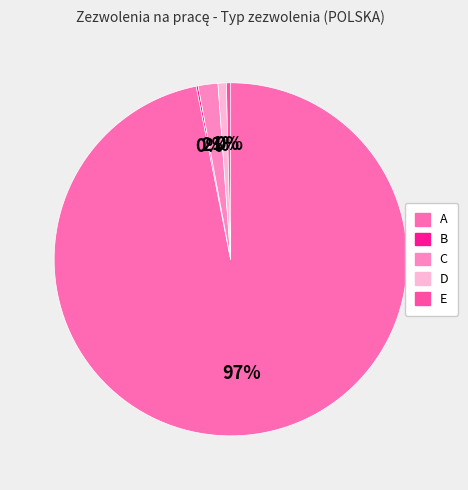

Which category has the biggest portion of the pie?

A